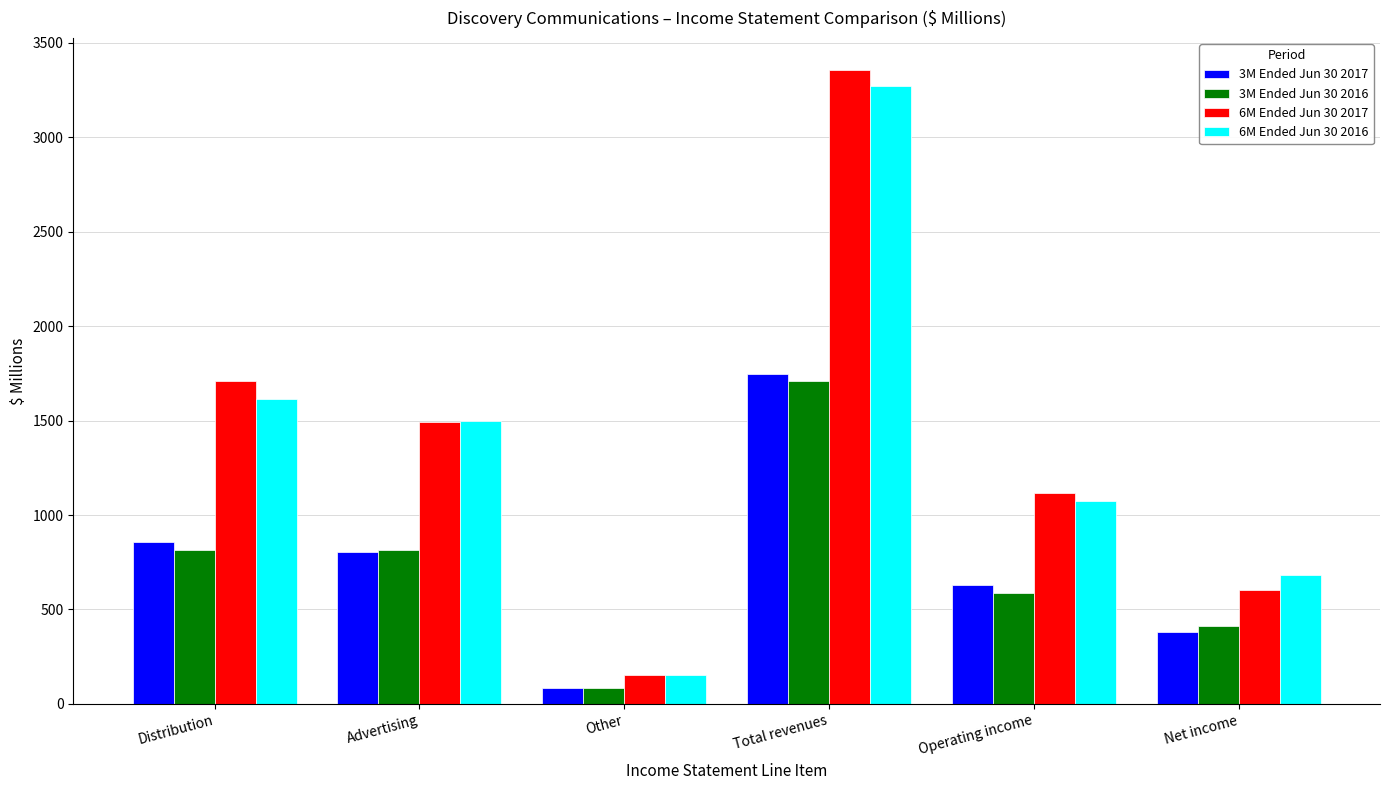

What is the approximate value of 3M Ended Jun 30 2017 at Net income, to the nearest 10?

380